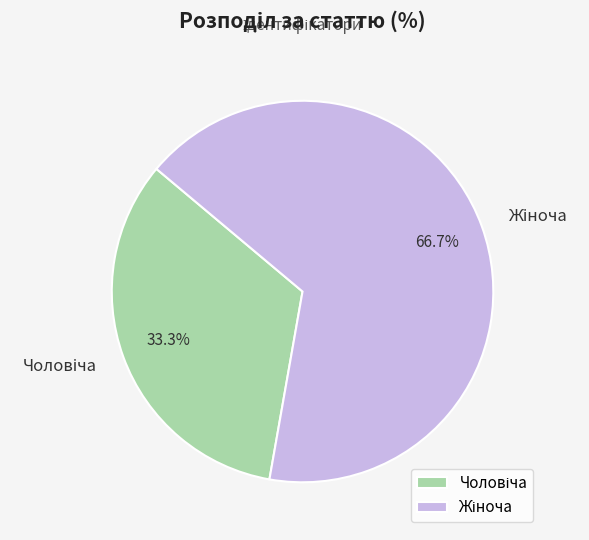

Does any single category account for the majority?

Yes